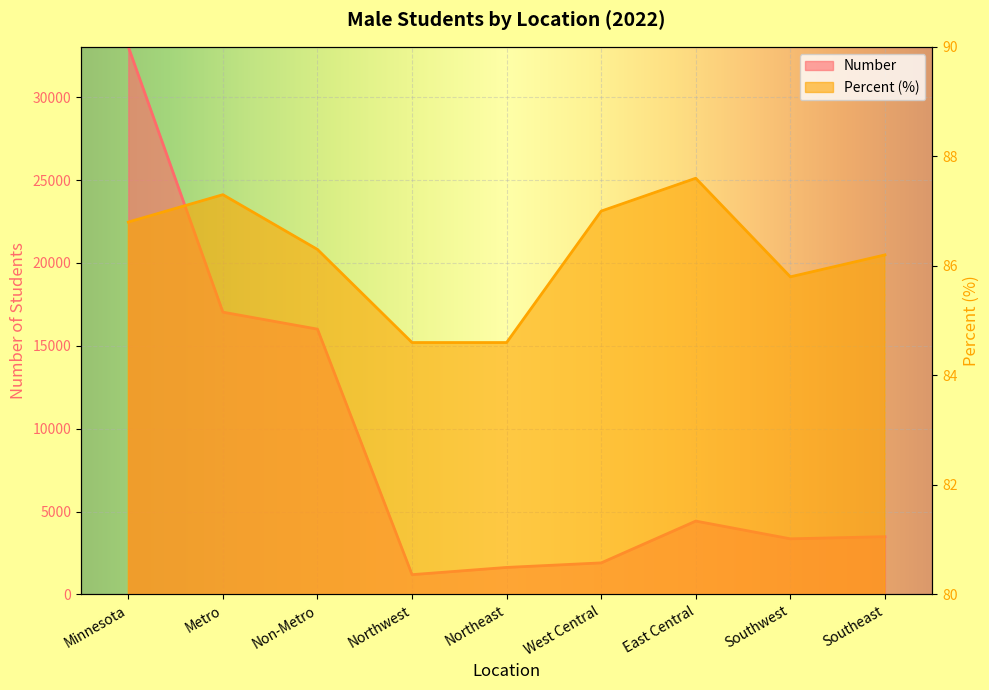

List the series in order of their peak value, lowest first.

Percent, Number